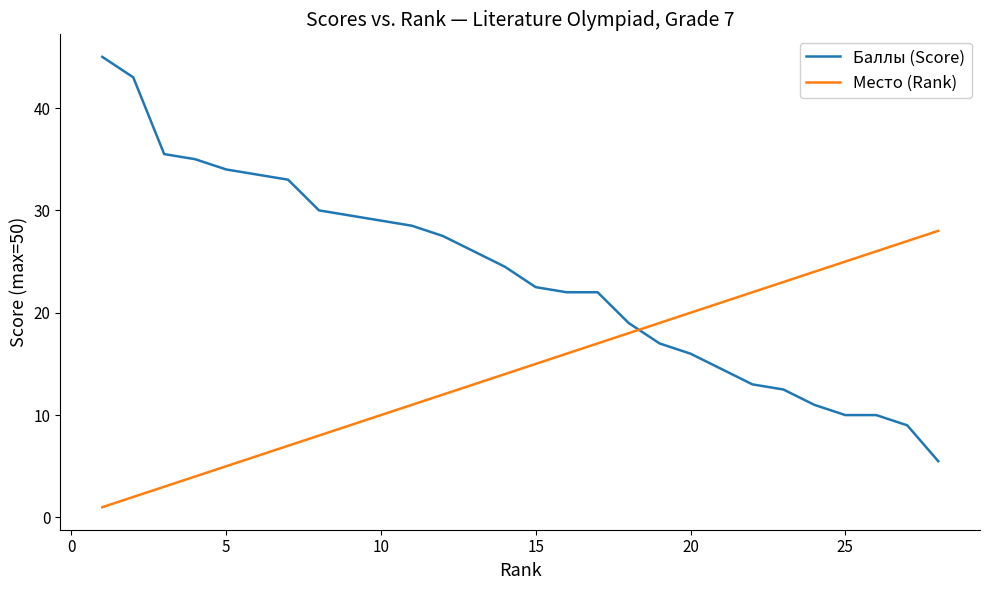

What is the difference between the maximum and minimum values in the Место (Rank) series?

27.0